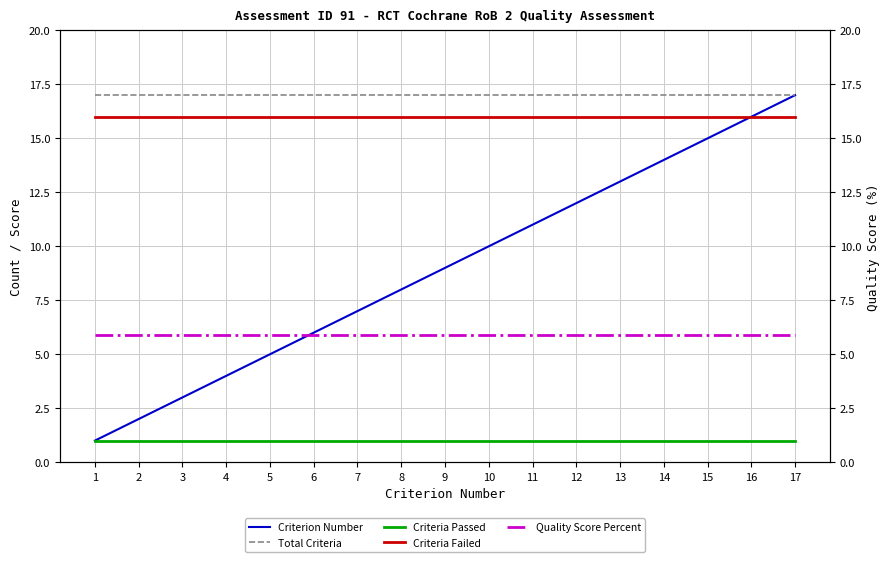

What are all the series names shown in the legend?

Criterion Number, Total Criteria, Criteria Passed, Criteria Failed, Quality Score Percent